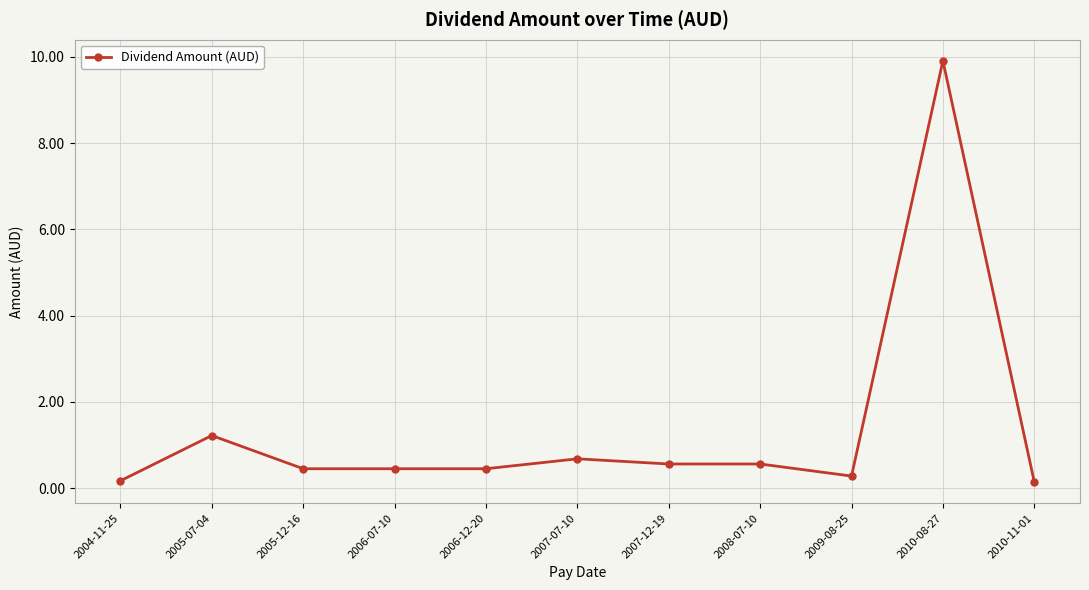

What is the label of the 2nd point from the left?

2005-07-04